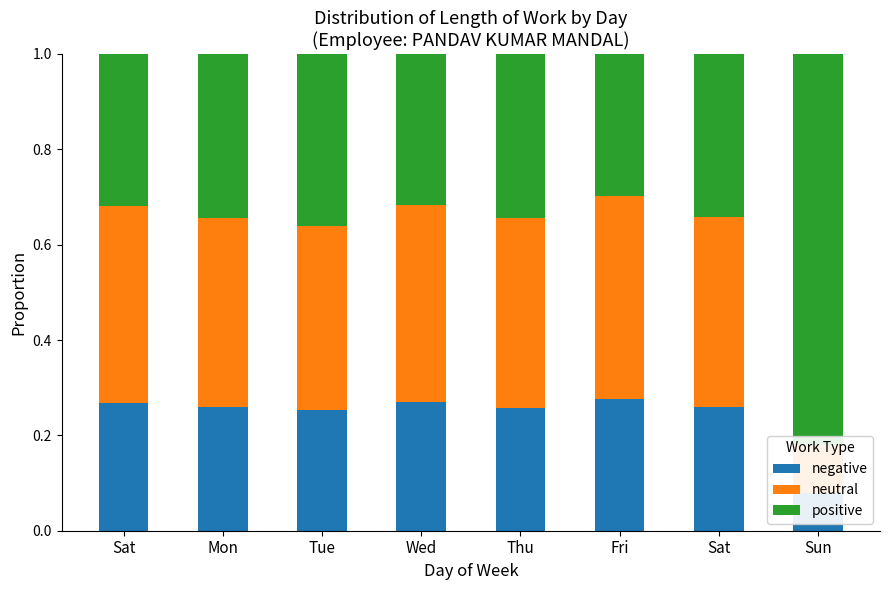

Rank the series by their maximum value, from highest to lowest.

positive, neutral, negative